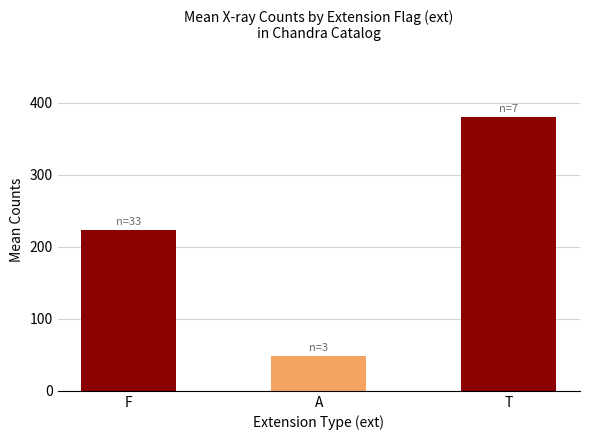

What is the difference between the second highest and minimum values?

175.2